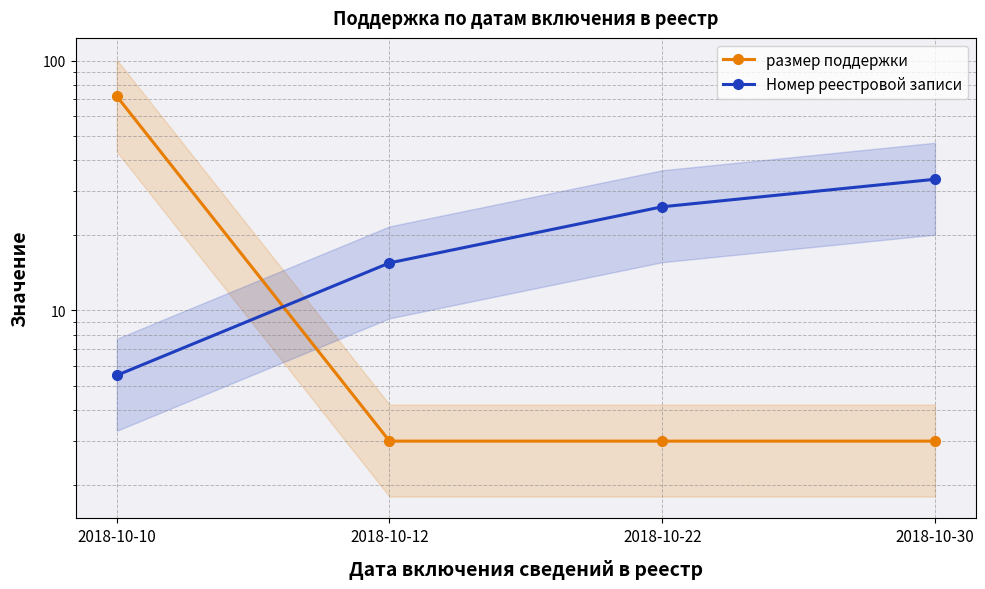

The value of размер поддержки at 2018-10-30 is 3.0. True or false?

True